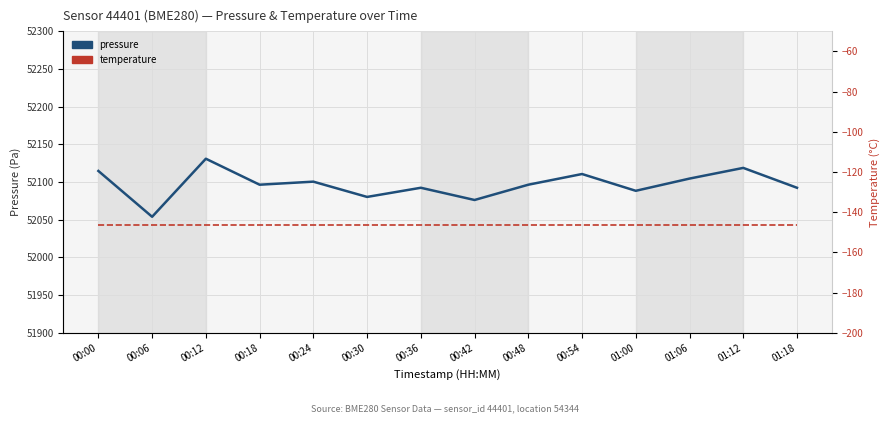

True or false: pressure has more than 2 interior local peaks.

True